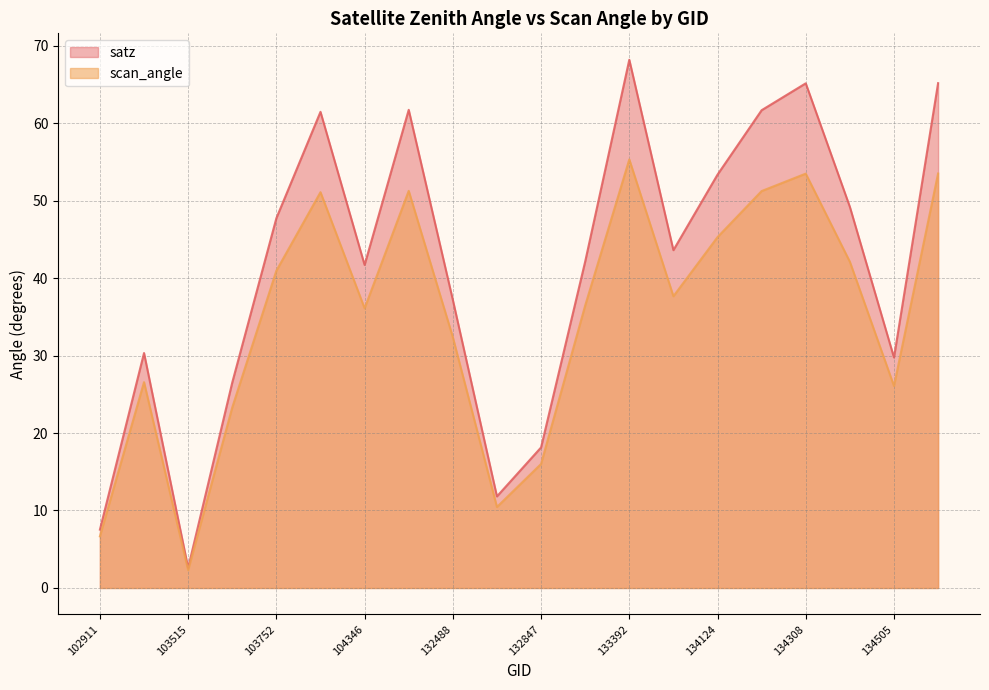

Rank the categories by scan_angle value from highest to lowest.

133392, 137322, 134308, 132296, 134138, 103868, 134124, 134322, 103752, 133404, 133027, 104346, 132488, 103396, 134505, 103634, 132847, 132669, 102911, 103515